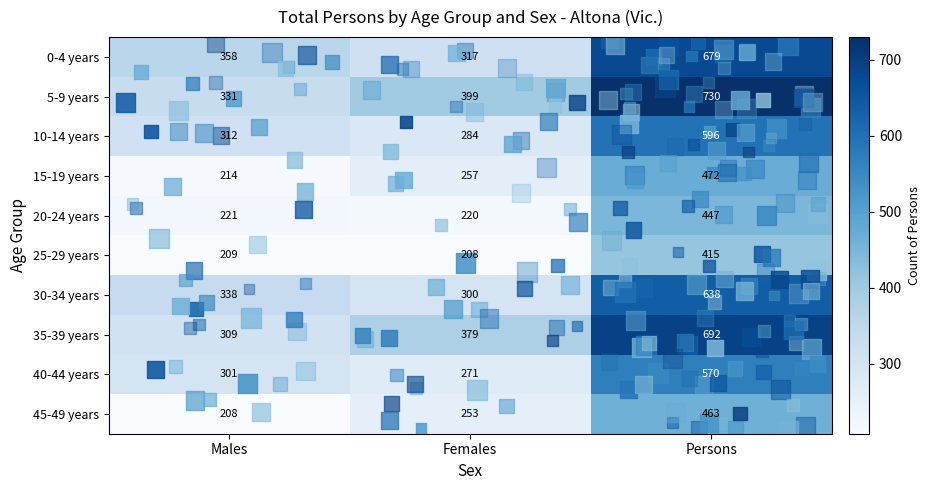

Which category has the highest value across all series?

Persons